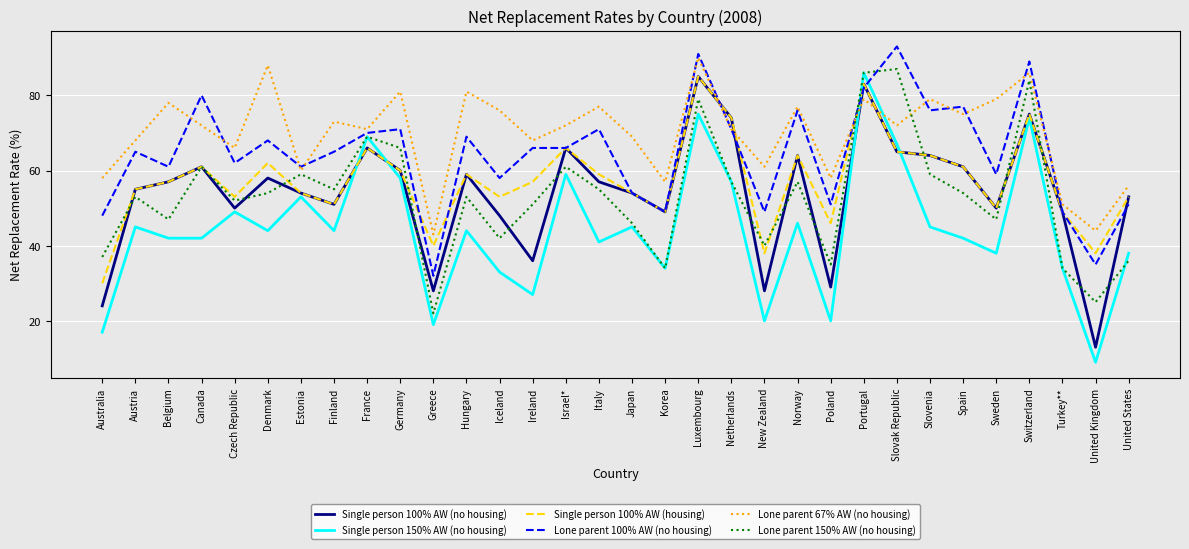

Reading left to right, what are all the values shown in this chart?

Single person 100% AW (no housing): Australia=24	Austria=55	Belgium=57	Canada=61	Czech Republic=50	Denmark=58	Estonia=54	Finland=51	France=66	Germany=60	Greece=28	Hungary=59	Iceland=48	Ireland=36	Israel*=66	Italy=57	Japan=54	Korea=49	Luxembourg=85	Netherlands=74	New Zealand=28	Norway=64	Poland=29	Portugal=83	Slovak Republic=65	Slovenia=64	Spain=61	Sweden=50	Switzerland=75	Turkey**=49	United Kingdom=13	United States=53
Single person 150% AW (no housing): Australia=17	Austria=45	Belgium=42	Canada=42	Czech Republic=49	Denmark=44	Estonia=53	Finland=44	France=69	Germany=58	Greece=19	Hungary=44	Iceland=33	Ireland=27	Israel*=59	Italy=41	Japan=45	Korea=34	Luxembourg=75	Netherlands=57	New Zealand=20	Norway=46	Poland=20	Portugal=86	Slovak Republic=67	Slovenia=45	Spain=42	Sweden=38	Switzerland=74	Turkey**=34	United Kingdom=9	United States=38
Single person 100% AW (housing): Australia=30	Austria=55	Belgium=57	Canada=61	Czech Republic=53	Denmark=62	Estonia=54	Finland=51	France=66	Germany=60	Greece=40	Hungary=59	Iceland=53	Ireland=57	Israel*=66	Italy=59	Japan=54	Korea=49	Luxembourg=85	Netherlands=74	New Zealand=38	Norway=64	Poland=46	Portugal=83	Slovak Republic=65	Slovenia=64	Spain=61	Sweden=50	Switzerland=75	Turkey**=49	United Kingdom=38	United States=53
Lone parent 100% AW (no housing): Australia=48	Austria=65	Belgium=61	Canada=80	Czech Republic=62	Denmark=68	Estonia=61	Finland=65	France=70	Germany=71	Greece=32	Hungary=69	Iceland=58	Ireland=66	Israel*=66	Italy=71	Japan=54	Korea=49	Luxembourg=91	Netherlands=71	New Zealand=49	Norway=76	Poland=51	Portugal=82	Slovak Republic=93	Slovenia=76	Spain=77	Sweden=59	Switzerland=89	Turkey**=49	United Kingdom=35	United States=51
Lone parent 67% AW (no housing): Australia=58	Austria=68	Belgium=78	Canada=72	Czech Republic=66	Denmark=88	Estonia=60	Finland=73	France=71	Germany=81	Greece=43	Hungary=81	Iceland=76	Ireland=68	Israel*=72	Italy=77	Japan=69	Korea=57	Luxembourg=90	Netherlands=71	New Zealand=61	Norway=77	Poland=58	Portugal=79	Slovak Republic=72	Slovenia=79	Spain=75	Sweden=79	Switzerland=86	Turkey**=51	United Kingdom=44	United States=56
Lone parent 150% AW (no housing): Australia=37	Austria=53	Belgium=47	Canada=61	Czech Republic=52	Denmark=54	Estonia=59	Finland=55	France=69	Germany=66	Greece=22	Hungary=53	Iceland=42	Ireland=51	Israel*=61	Italy=55	Japan=46	Korea=34	Luxembourg=79	Netherlands=57	New Zealand=40	Norway=57	Poland=35	Portugal=86	Slovak Republic=87	Slovenia=59	Spain=54	Sweden=47	Switzerland=84	Turkey**=34	United Kingdom=25	United States=36